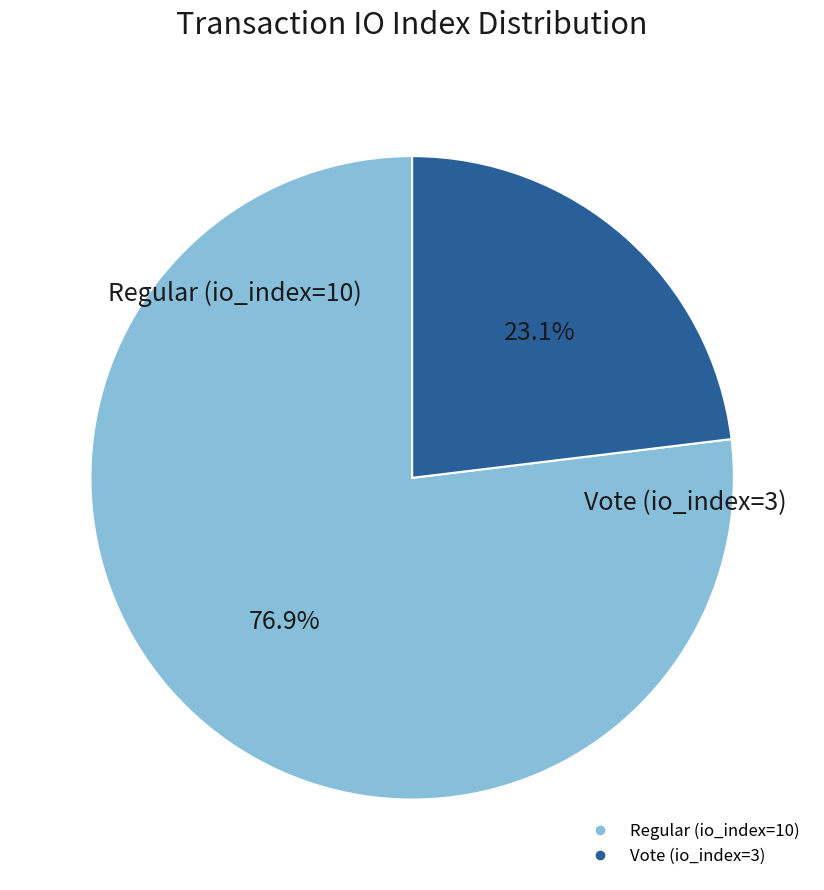

Is it true that Vote (io_index=3) is 9% of the pie?

False